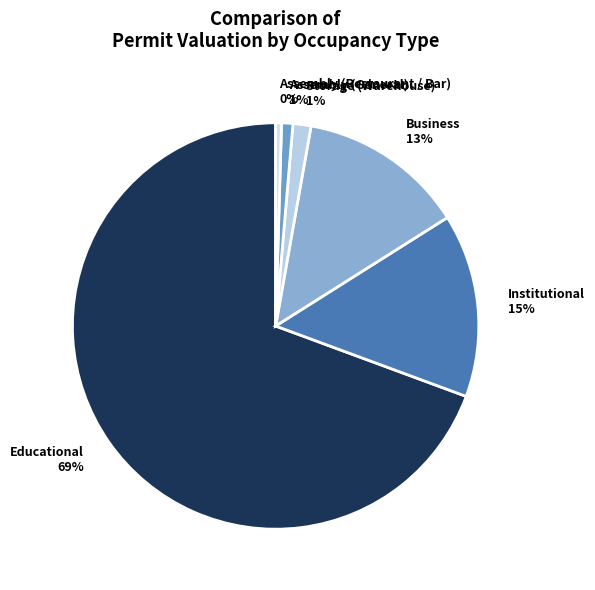

Count the number of slices in the pie.

6